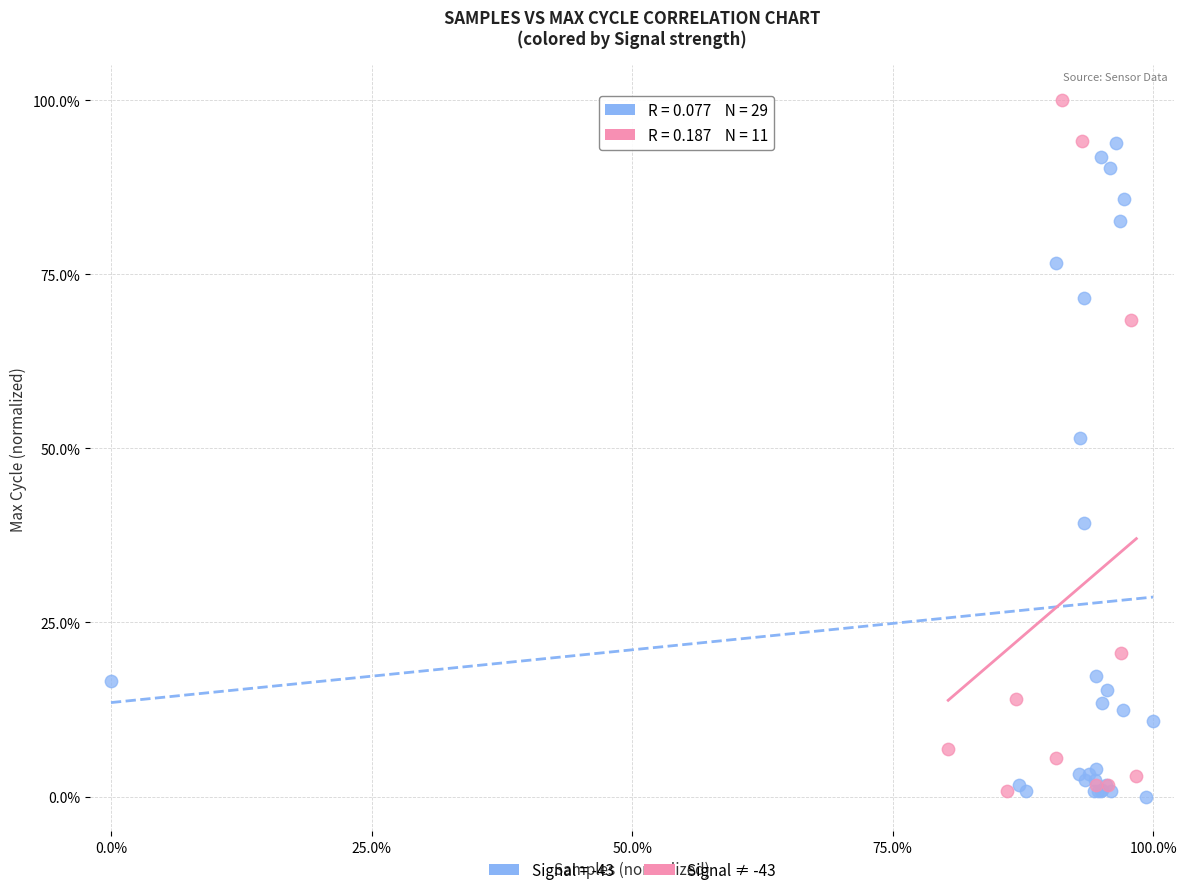

Which series has the largest Y range (max minus min)?

Signal ≠ -43